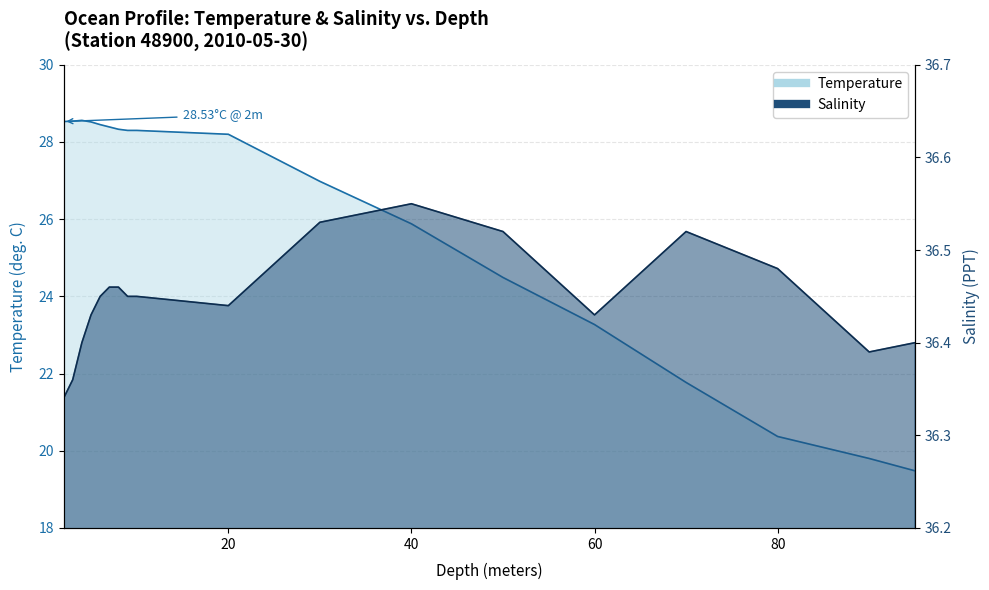

How many lines are shown in the chart?

2